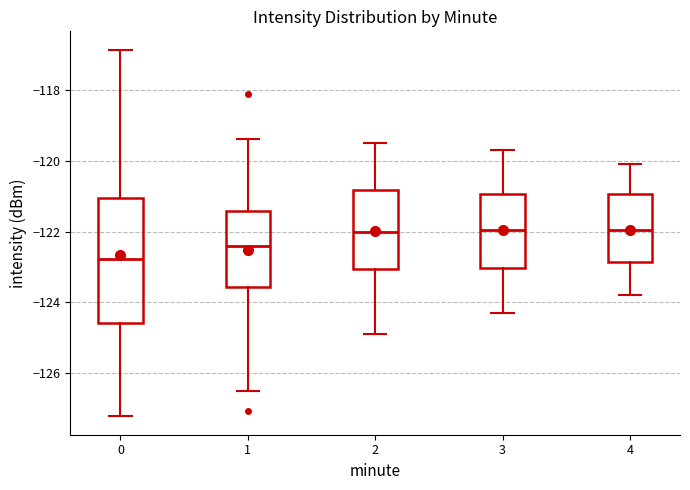

Which box is the tallest, from its lower edge to its upper edge?

0